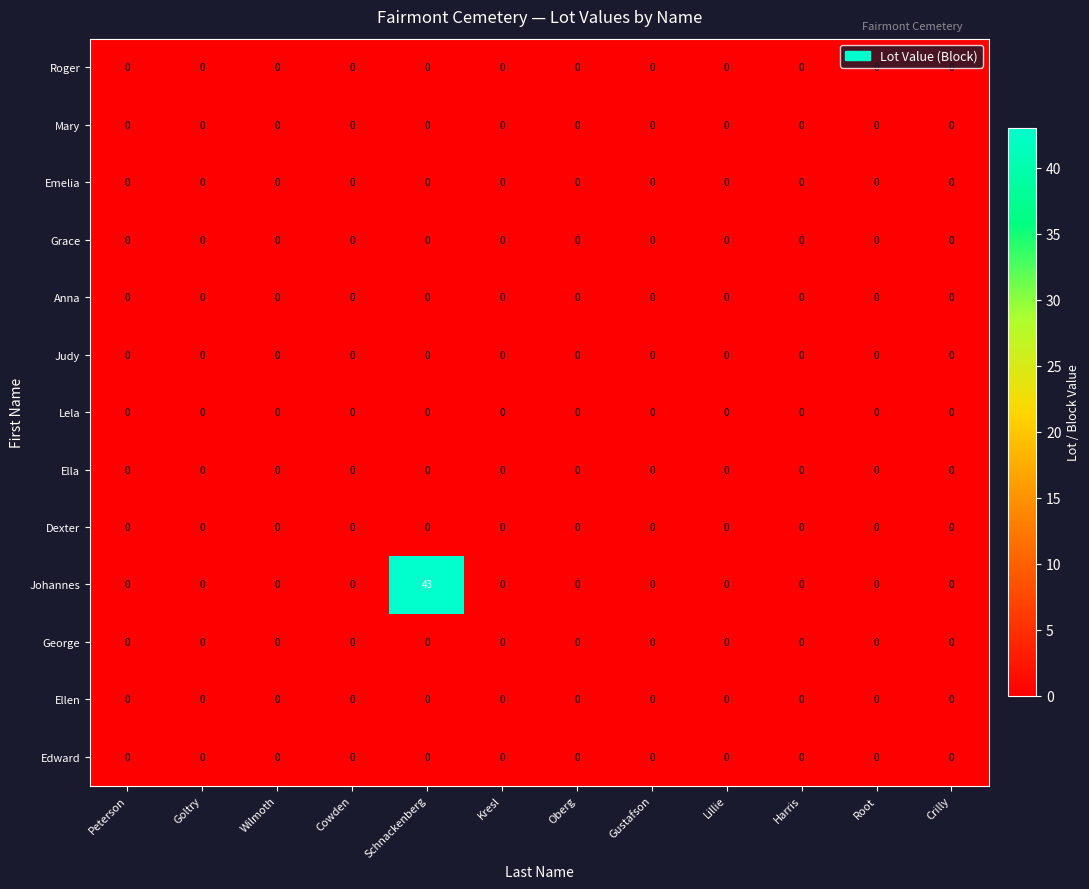

True or false: Emelia has a value of 0 at Kresl.

True